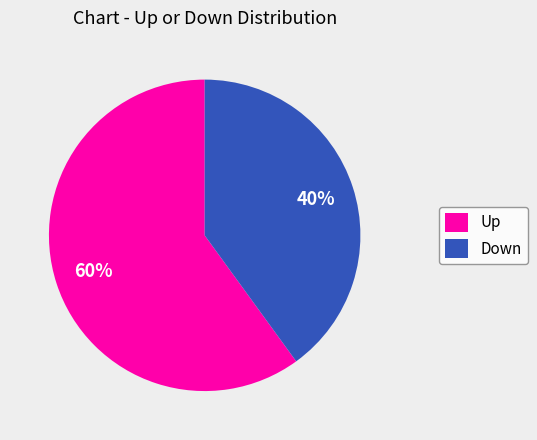

Is it true that Up is 60% of the pie?

True